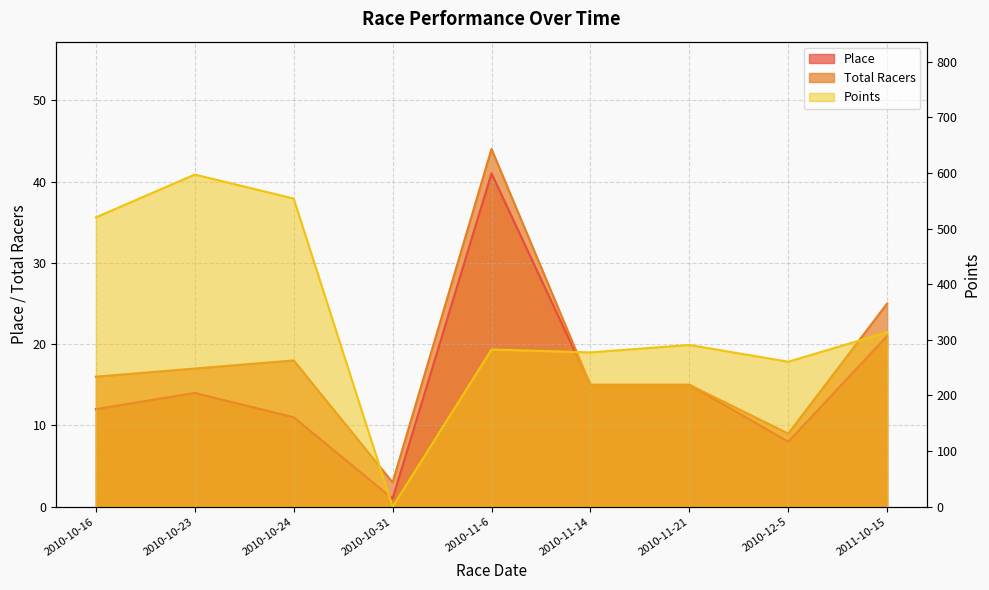

What is the label of the 4th point from the right?

2010-11-14